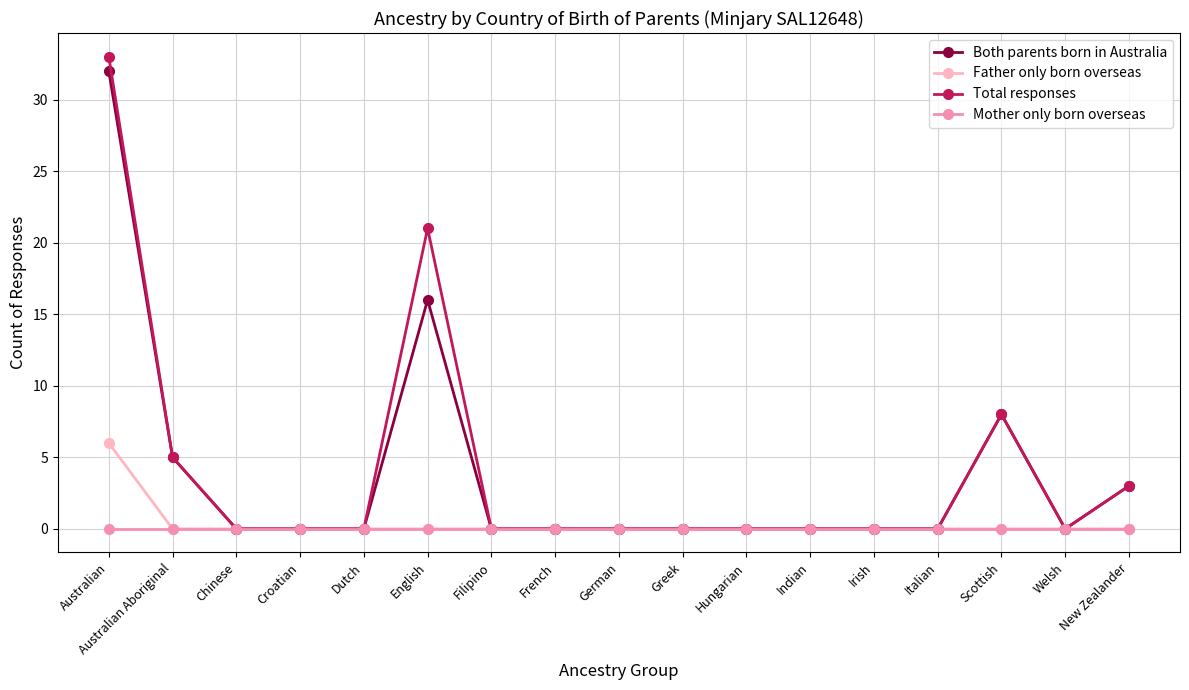

How many series are shown in this chart?

4